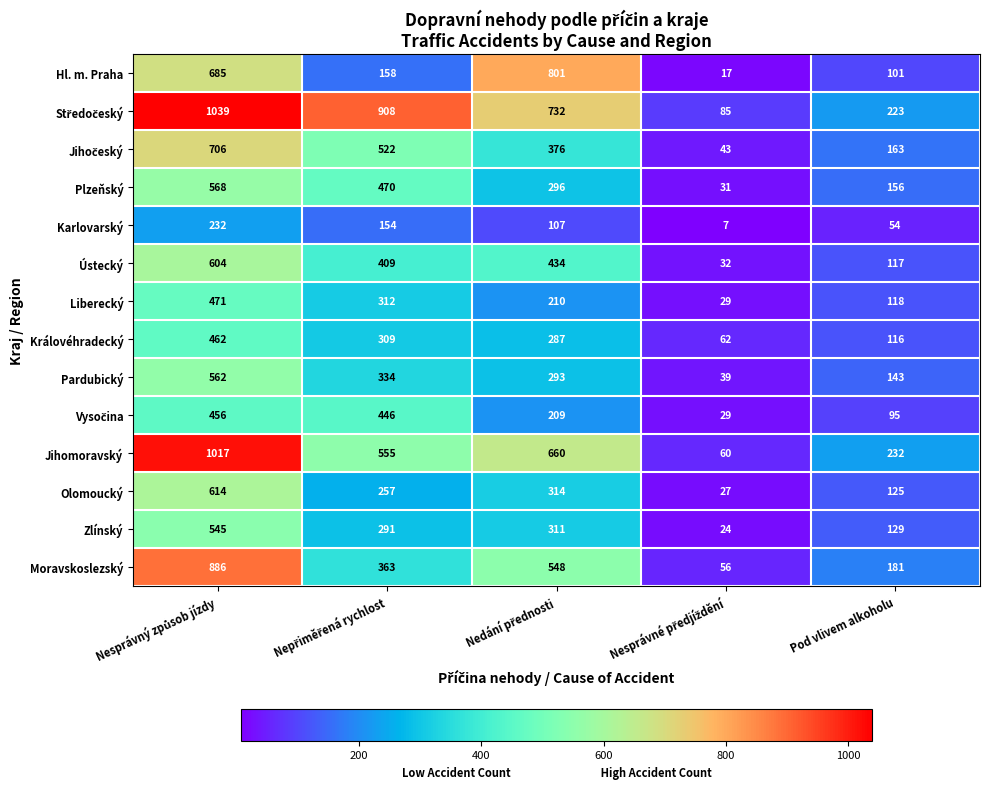

What is the minimum value shown in the chart?

7